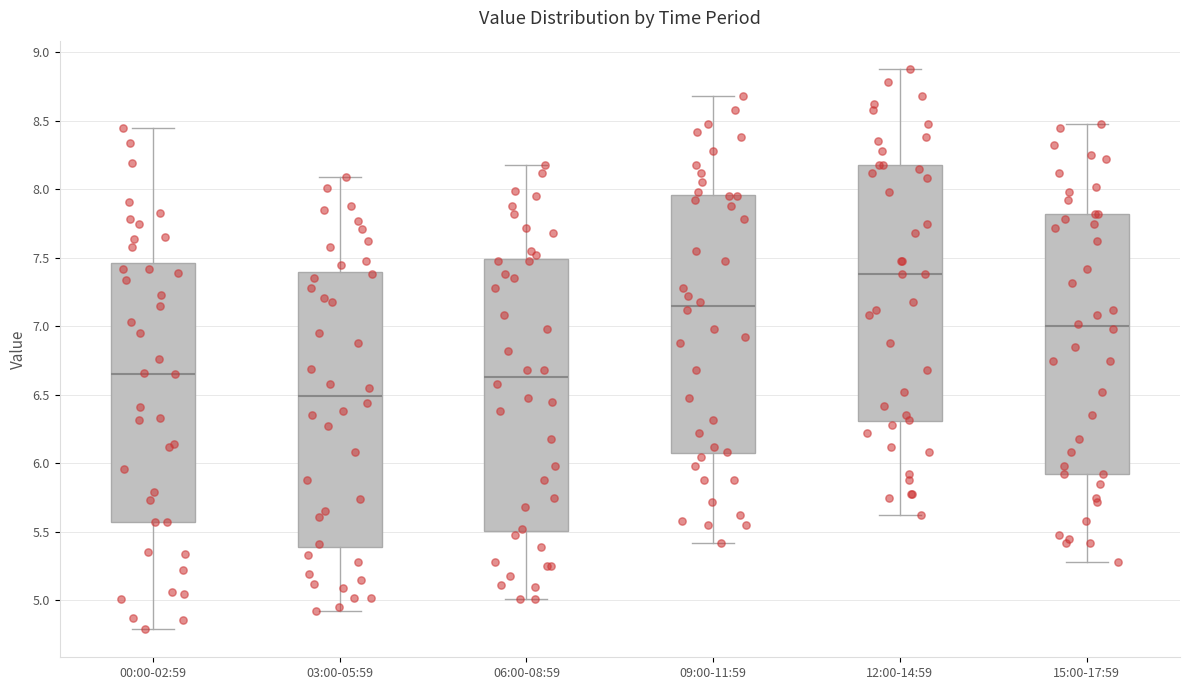

Reading left to right, read every box against the y-axis: the position of its median line, the range the box covers, and the ends of its whiskers. The values are not printed on the chart, so give them approximately, as read against the axis.

00:00-02:59: median 6.65, box 5.55 to 7.45, whiskers 4.80 to 8.45
03:00-05:59: median 6.50, box 5.40 to 7.40, whiskers 4.90 to 8.10
06:00-08:59: median 6.65, box 5.50 to 7.50, whiskers 5.00 to 8.20
09:00-11:59: median 7.15, box 6.05 to 7.95, whiskers 5.40 to 8.70
12:00-14:59: median 7.40, box 6.30 to 8.20, whiskers 5.60 to 8.90
15:00-17:59: median 7.00, box 5.90 to 7.80, whiskers 5.30 to 8.50